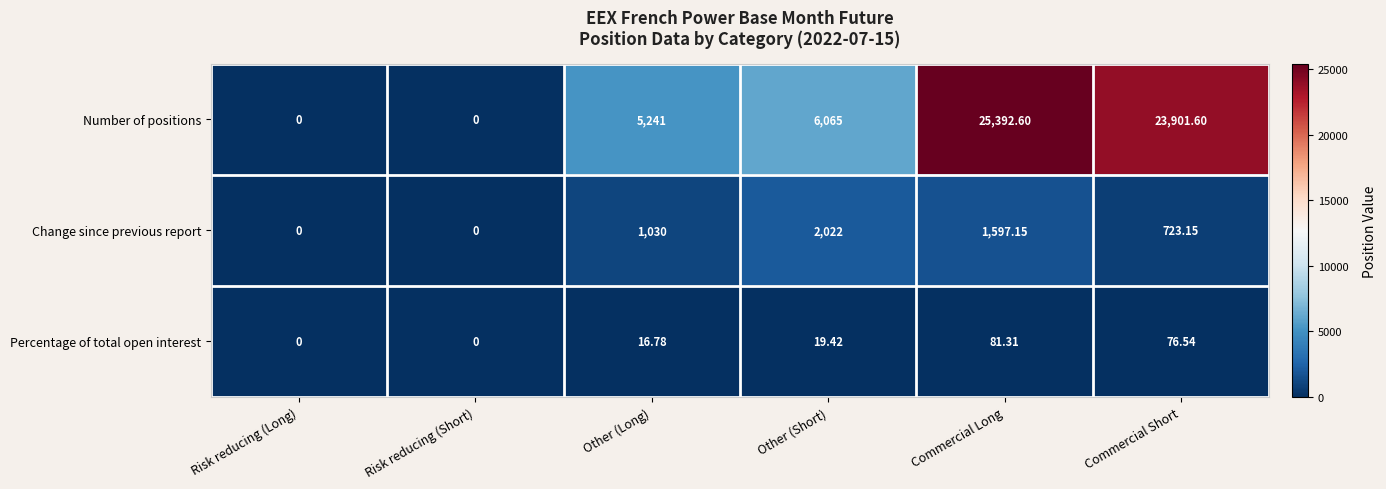

How many positive values does the Number of positions series have?

4